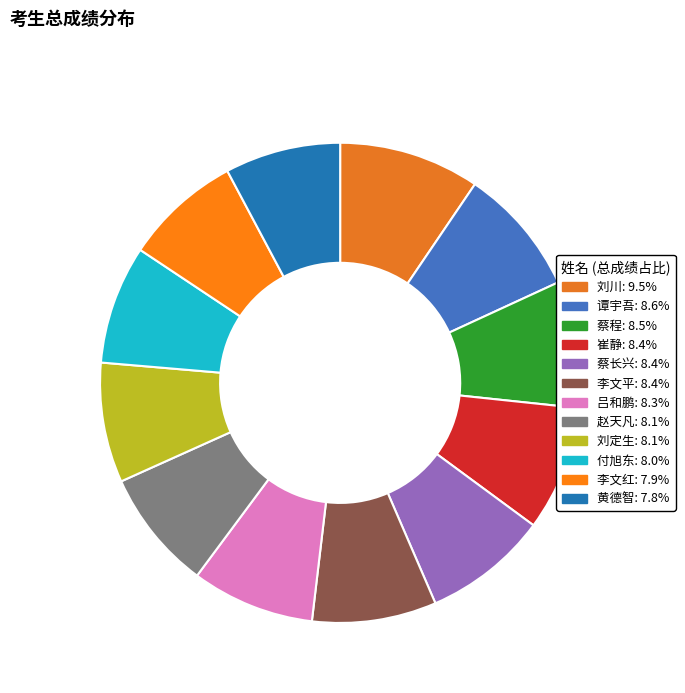

True or false: 蔡长兴 accounts for 15% of the total.

False